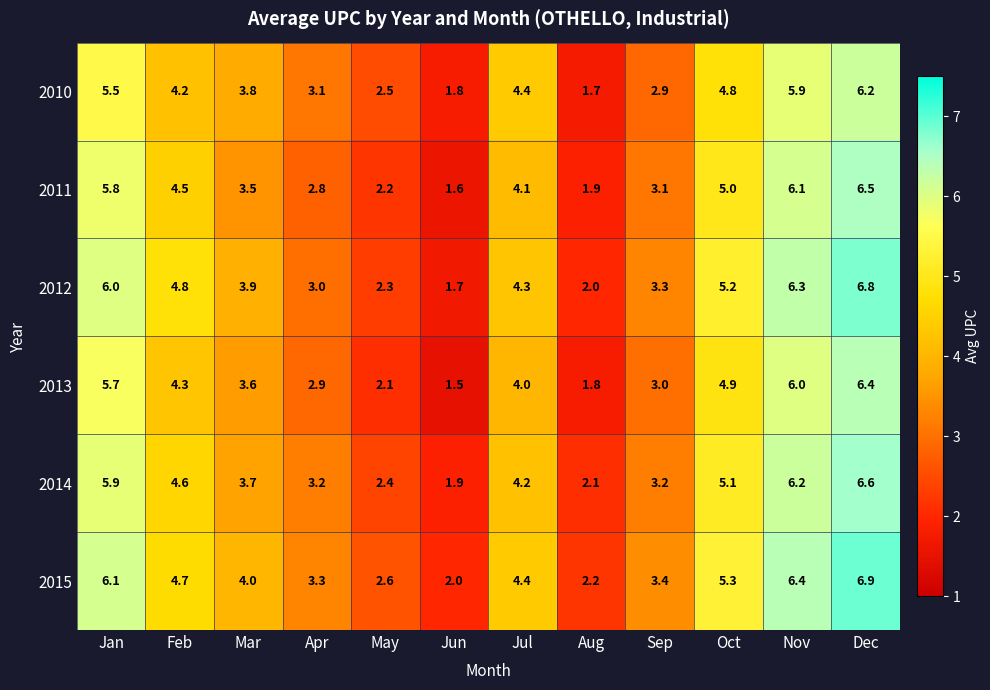

At which category is the sum across all series the highest?

Dec